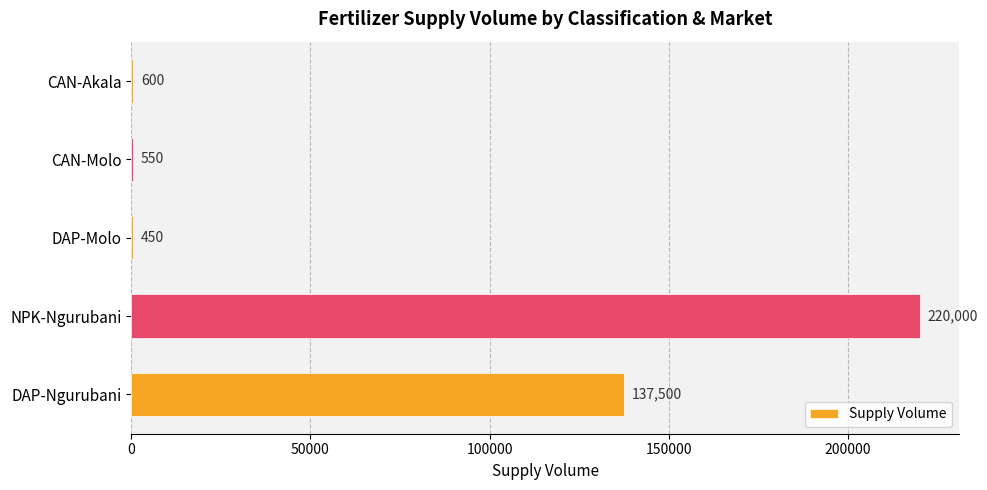

Reading top to bottom, transcribe all the data shown in this chart.

CAN-Akala=600	CAN-Molo=550	DAP-Molo=450	NPK-Ngurubani=220000	DAP-Ngurubani=137500